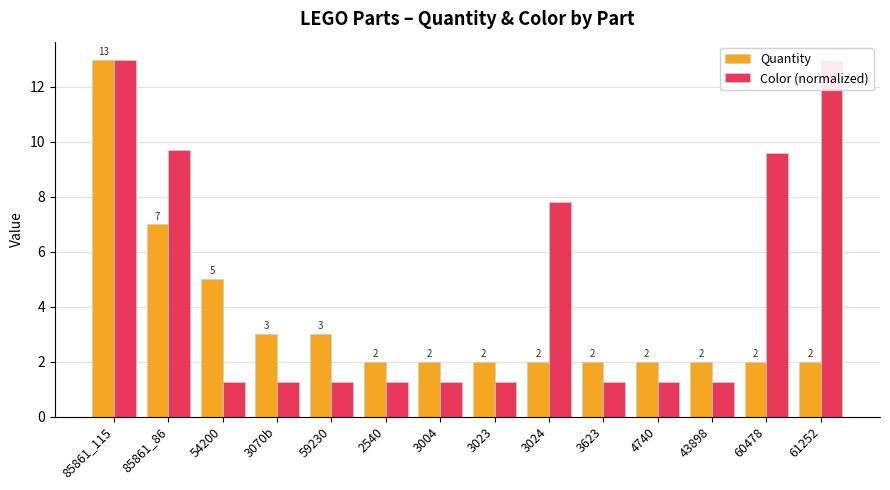

True or false: Color (normalized) has a value of 6.3 at 61252.

False